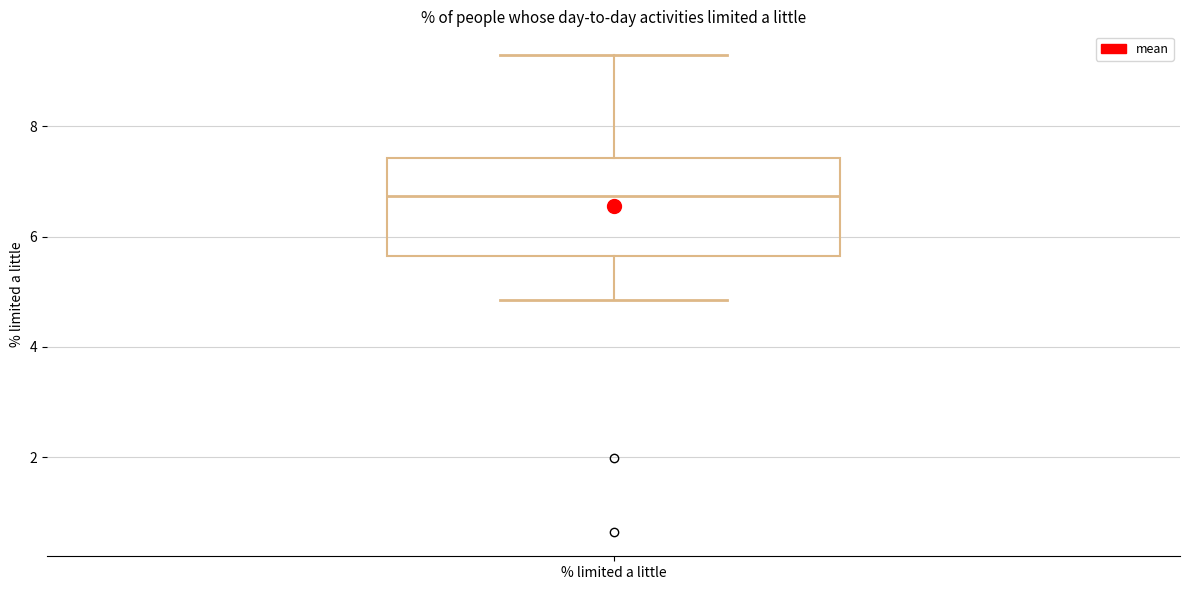

Read this box plot against the y-axis: the position of the median line, the range covered by the box, and the ends of both whiskers. The values are not printed on the chart, so give them approximately, as read against the axis.

median 6.8, box 5.6 to 7.4, whiskers 4.8 to 9.2